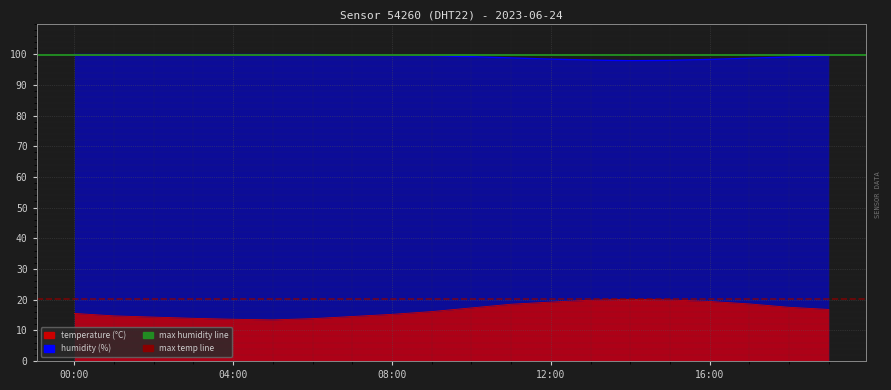

What position from the left is 04:00?

2